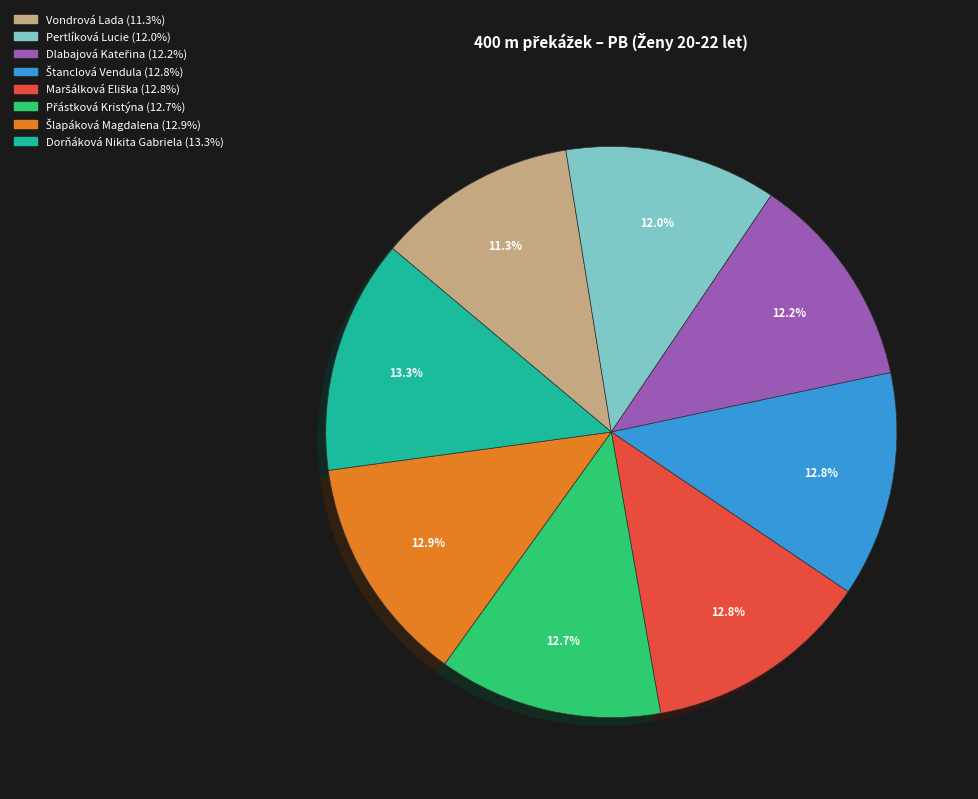

What is the smallest slice in the pie chart?

Vondrová Lada